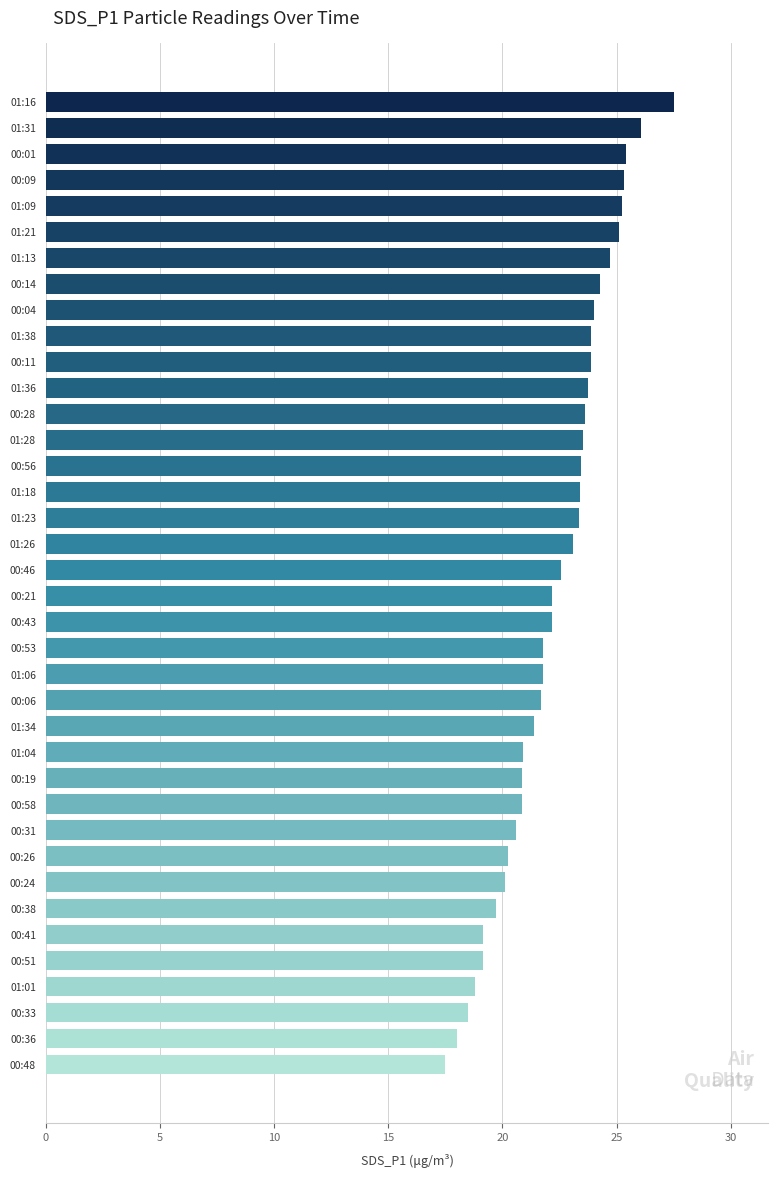

Count the number of values greater than 22.

21